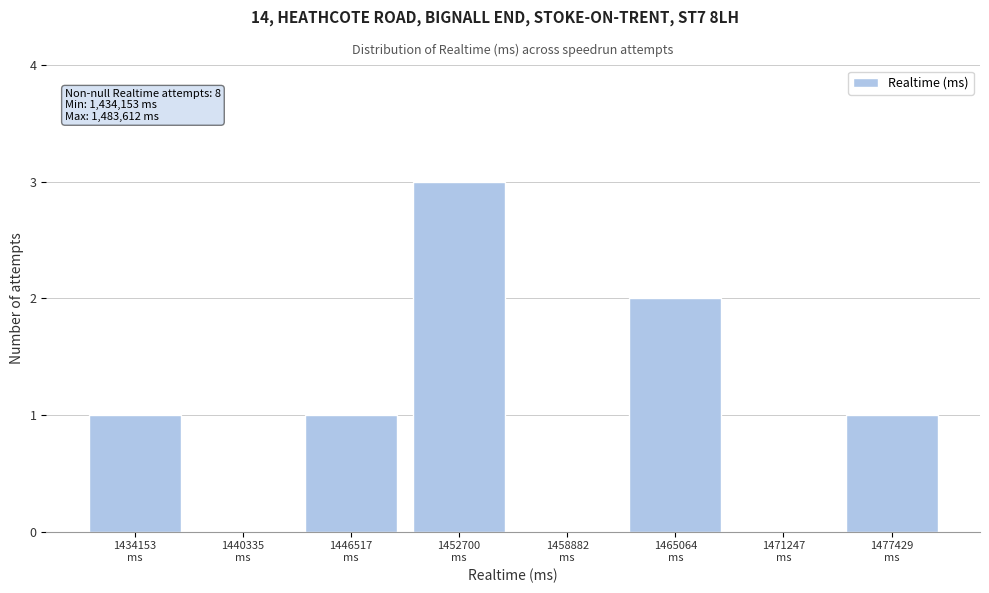

What is the greatest value displayed?

3